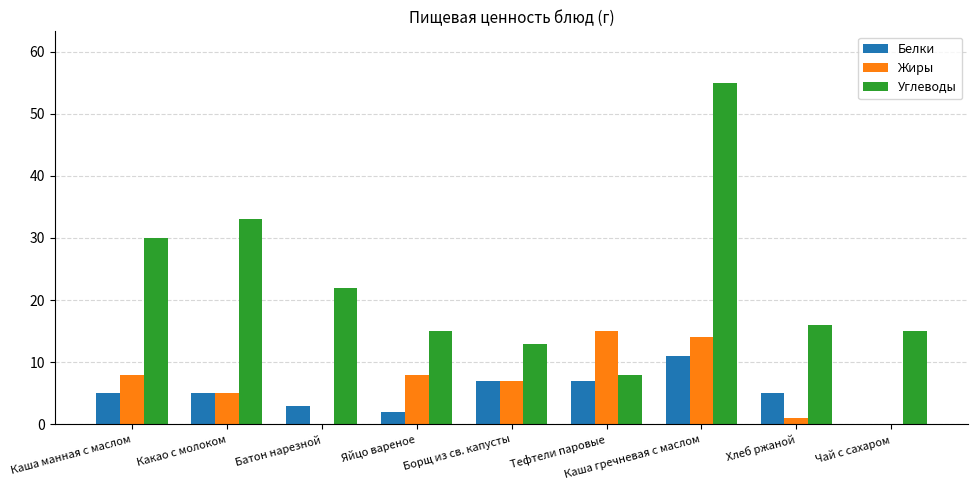

The value of Белки at Борщ из св. капусты is 7. True or false?

True